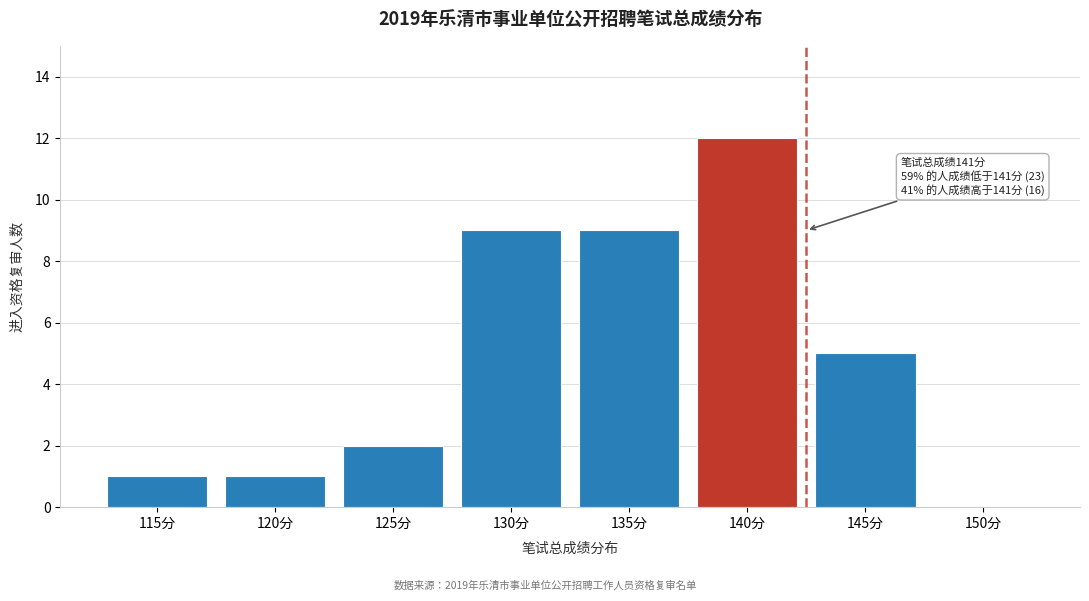

Reading left to right, transcribe all the data shown in this chart.

115分=1	120分=1	125分=2	130分=9	135分=9	140分=12	145分=5	150分=0